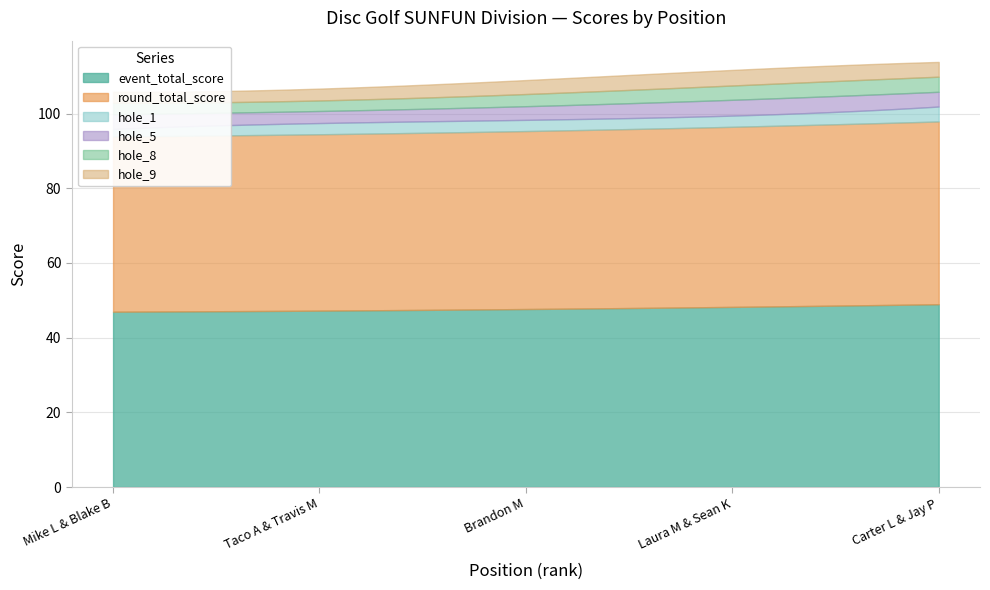

True or false: hole_8 and hole_1 cross at least once.

False